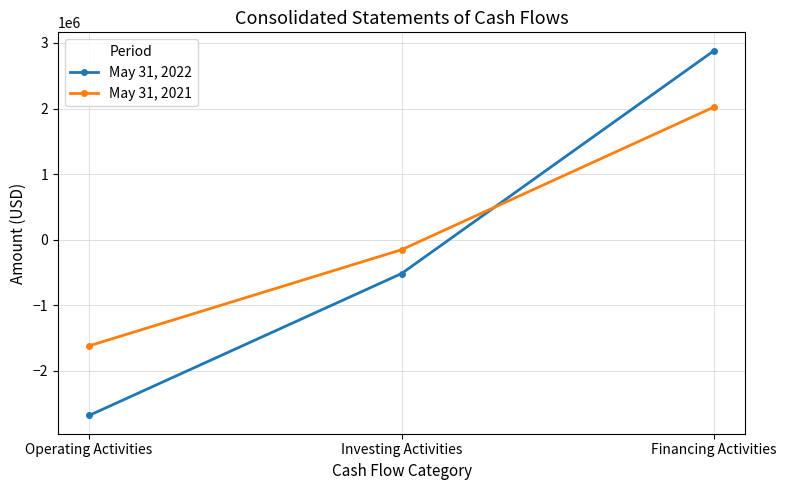

What is the total value across all series at Operating Activities?

-4297024